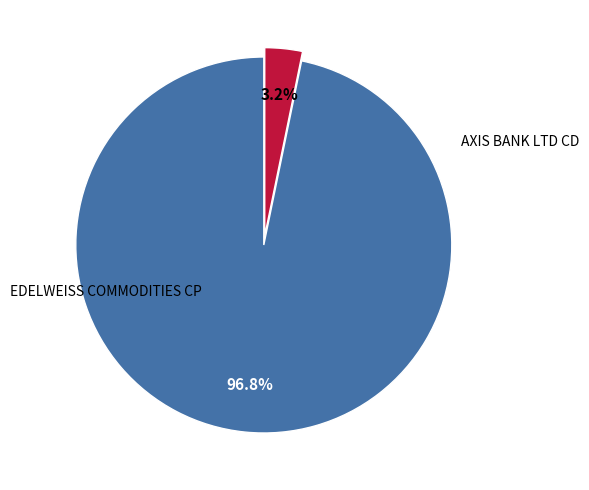

Does any single category account for the majority?

Yes